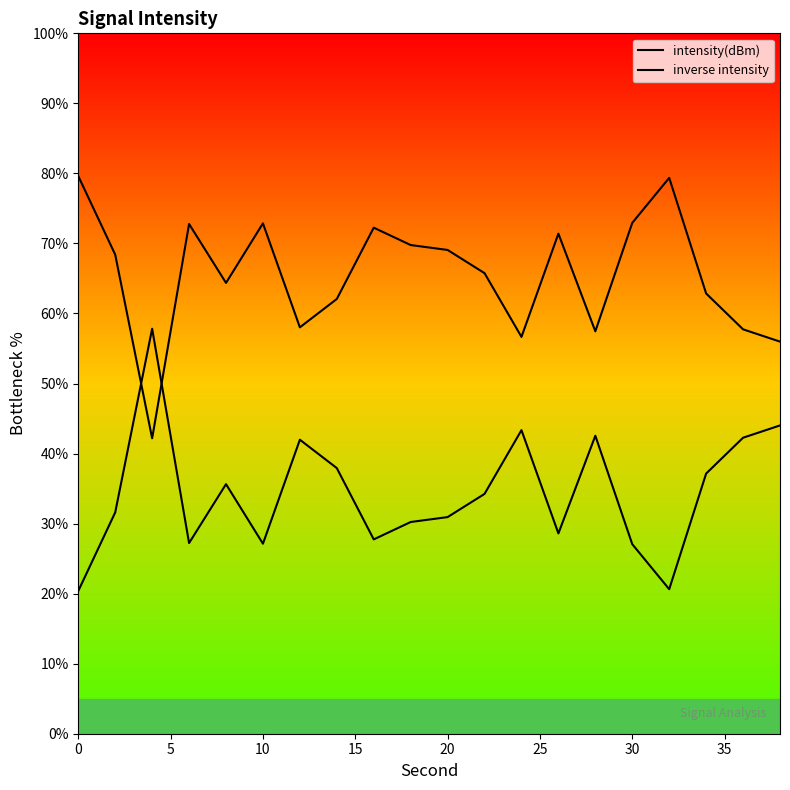

True or false: inverse intensity has a value of 13.7 at 17.

False